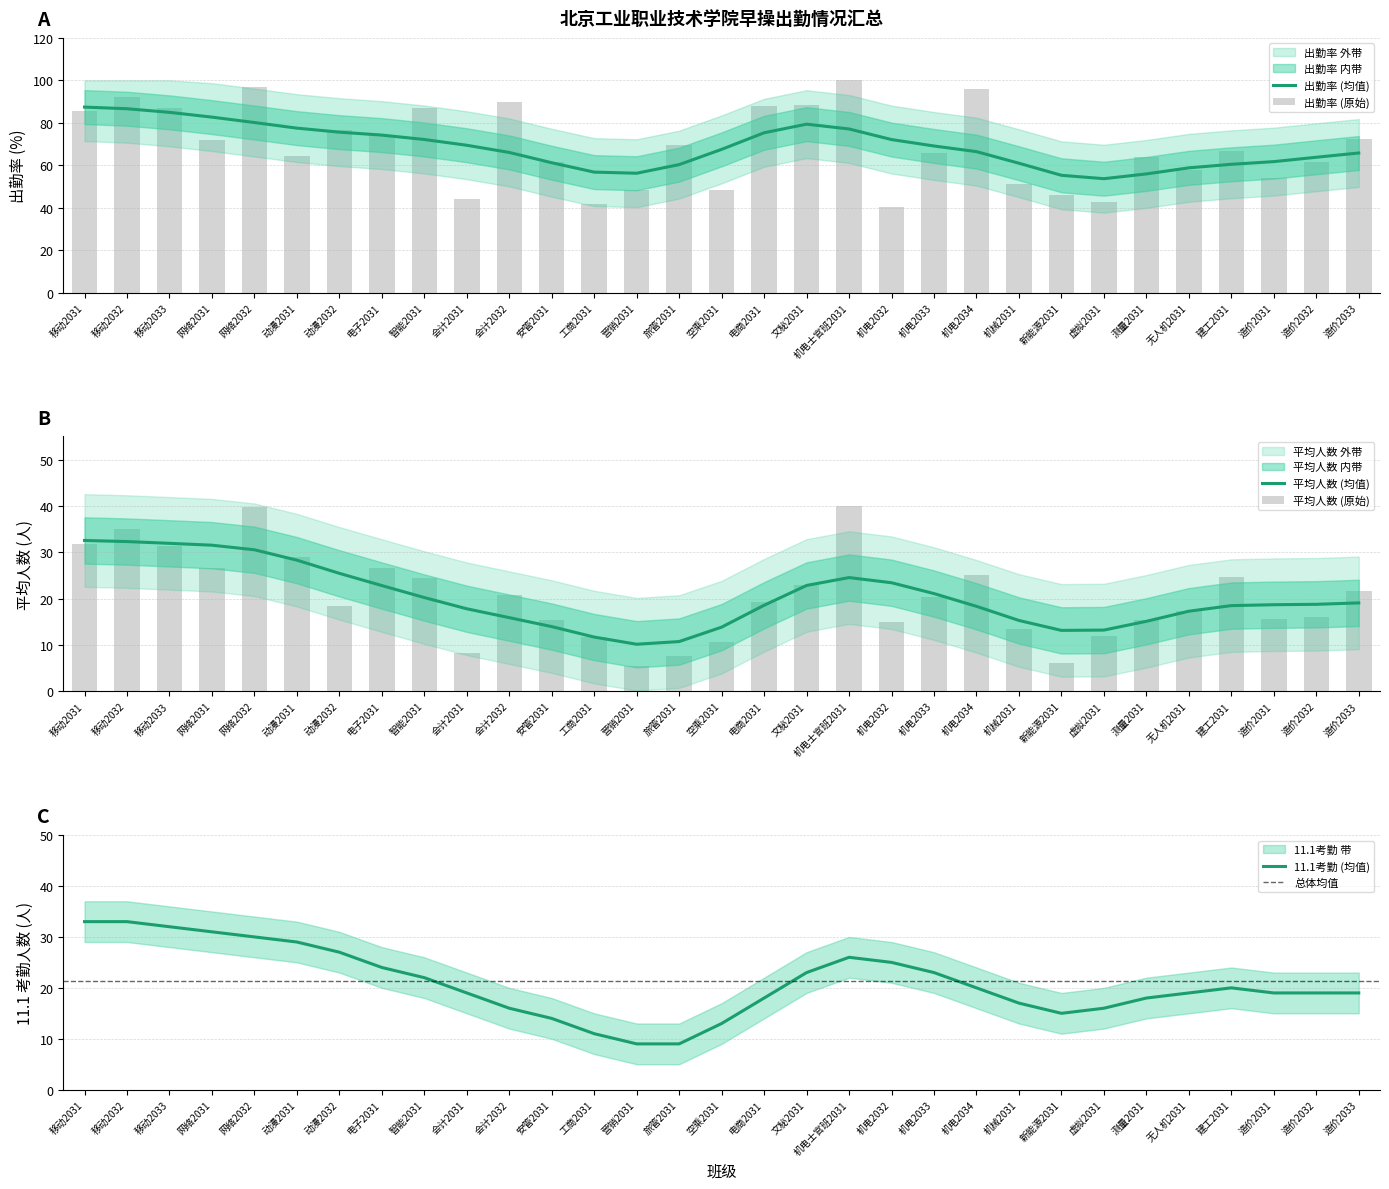

The 出勤率 series shows 66.7 at 建工2031. True or false?

True